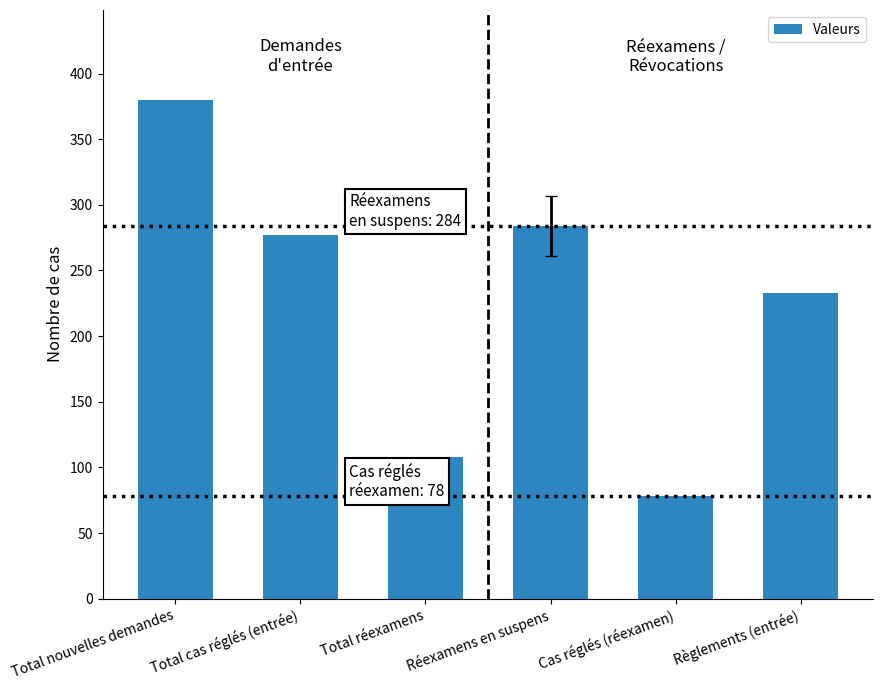

What is the label of the 3rd bar from the left?

Total réexamens